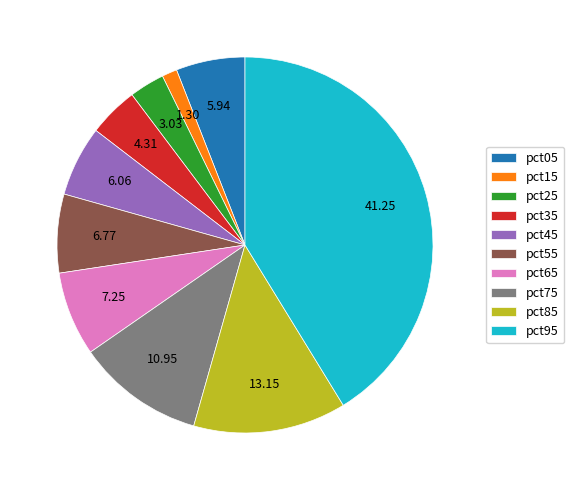

Between pct15 and pct45, which is larger?

pct45